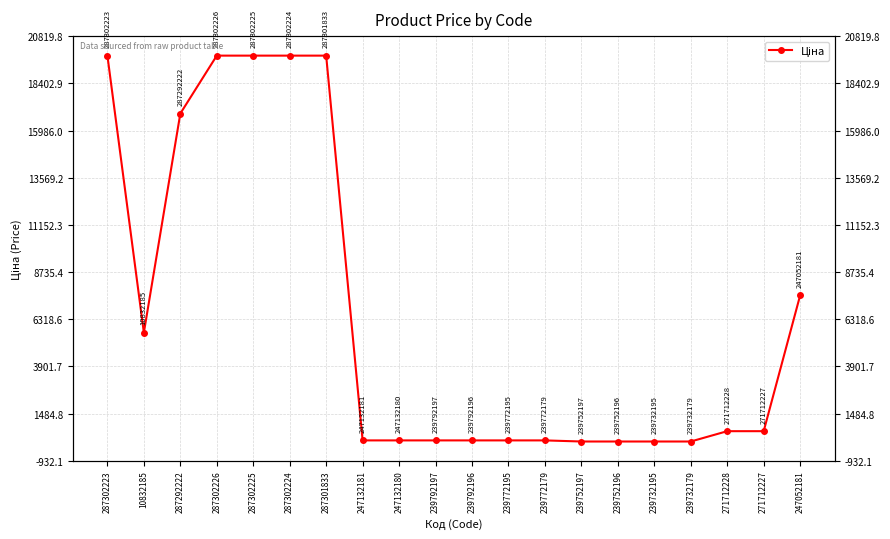

How many data points are above 585?

10